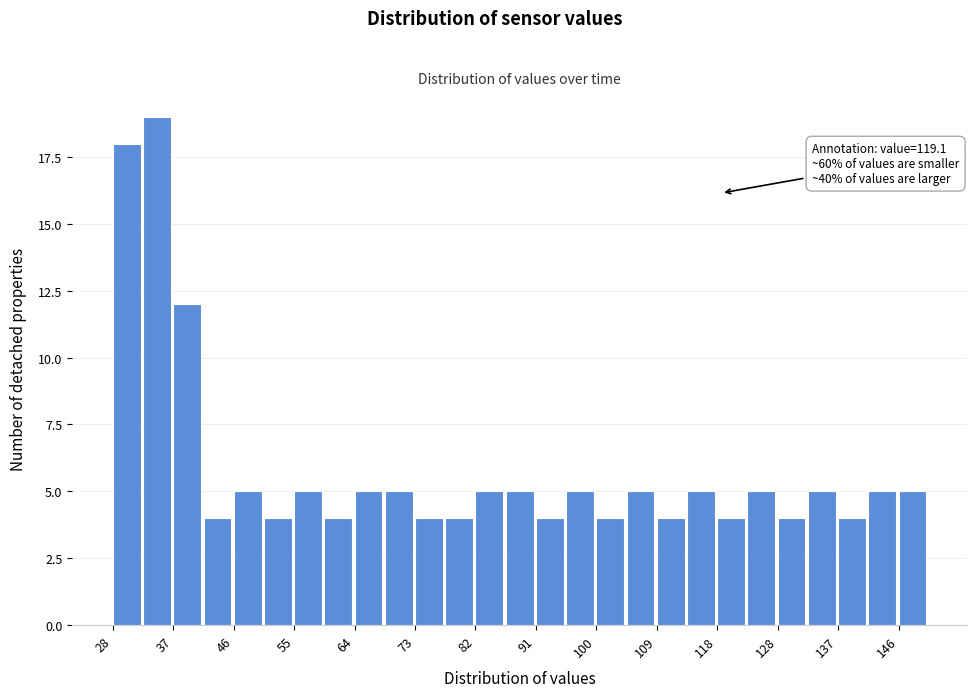

Over which range of the x-axis is the bar tallest?

32 to 37